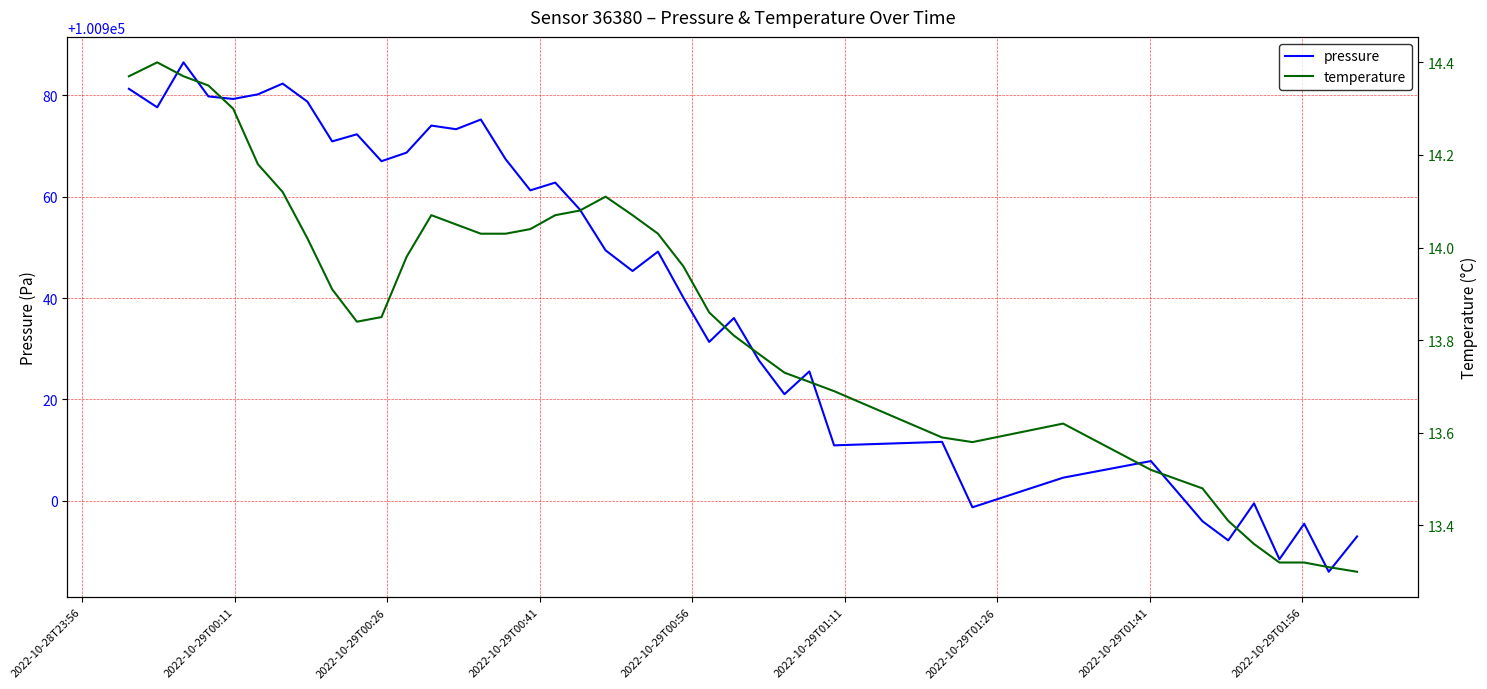

How many data points in pressure are above 100949?

21